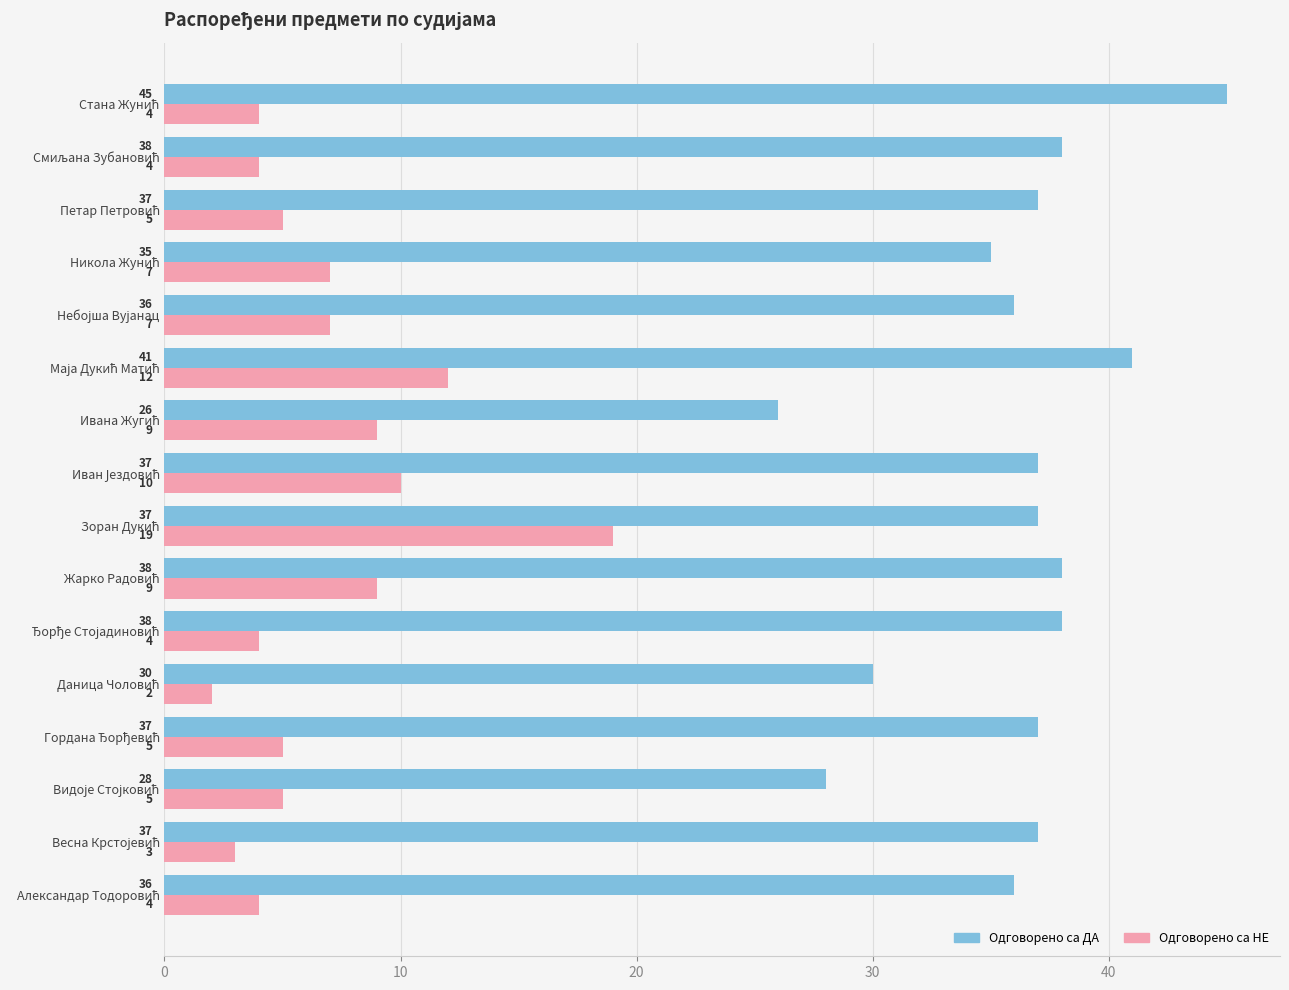

List the series in order of their peak value, lowest first.

Одговорено са НЕ, Одговорено са ДА